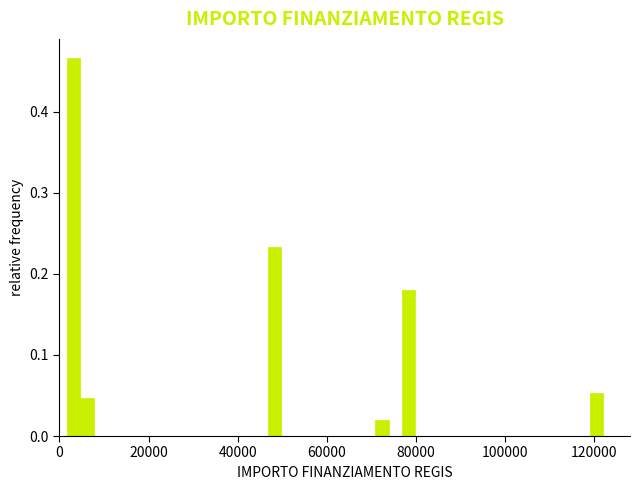

Around what value on the x-axis is the tallest bar? Give the approximate position of its centre, as read against the axis.

4000